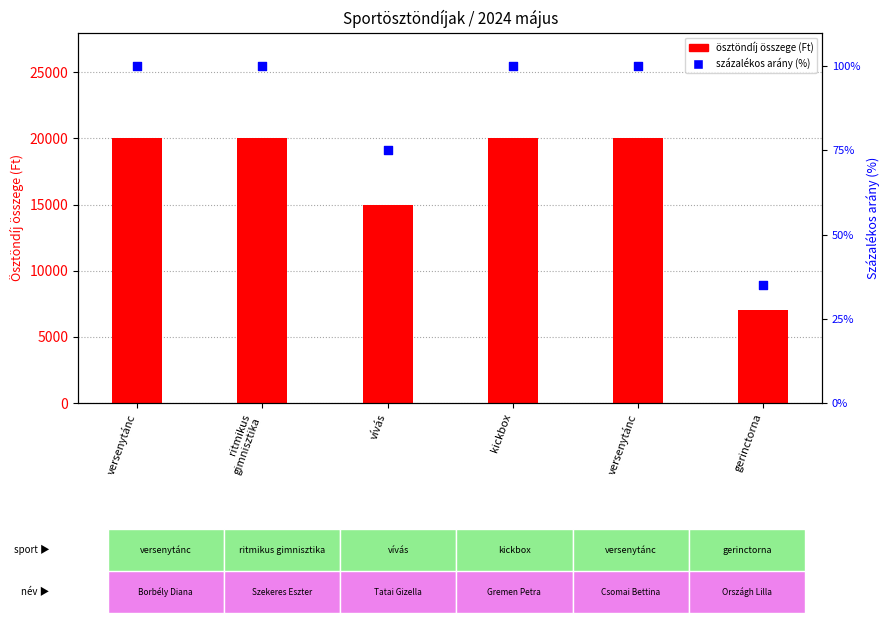

Which series contains the highest Y value?

ösztöndíj összege (Ft)